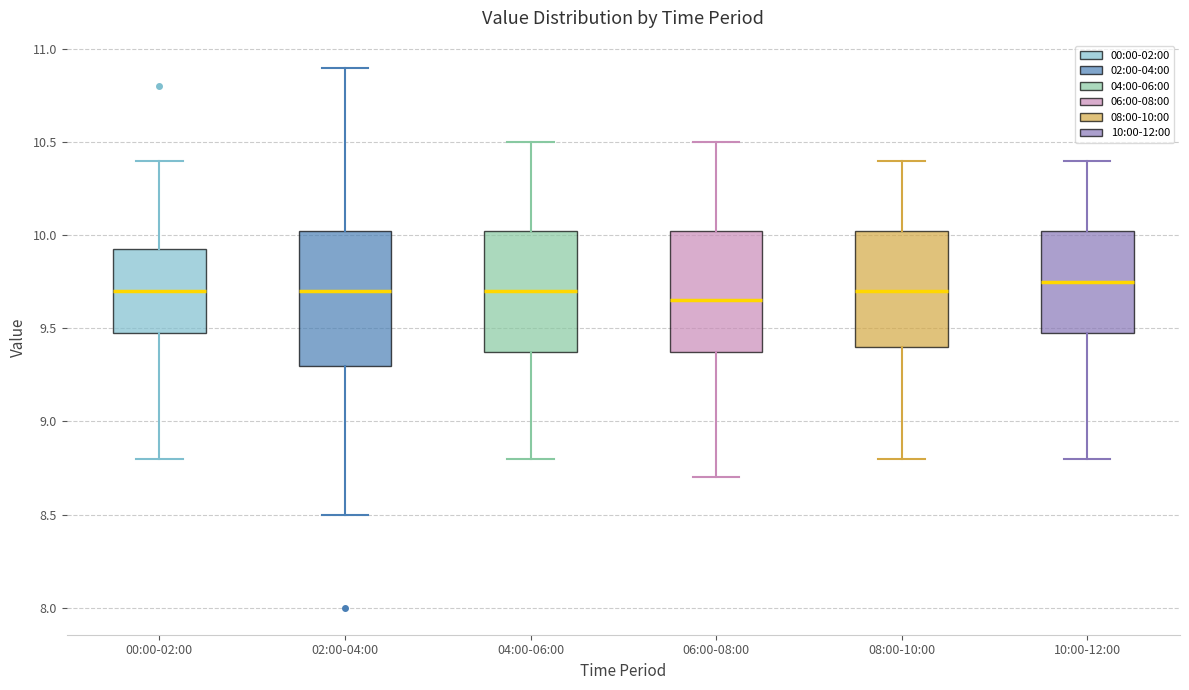

Comparing the boxes themselves (not the whiskers), which one is the tallest?

02:00-04:00